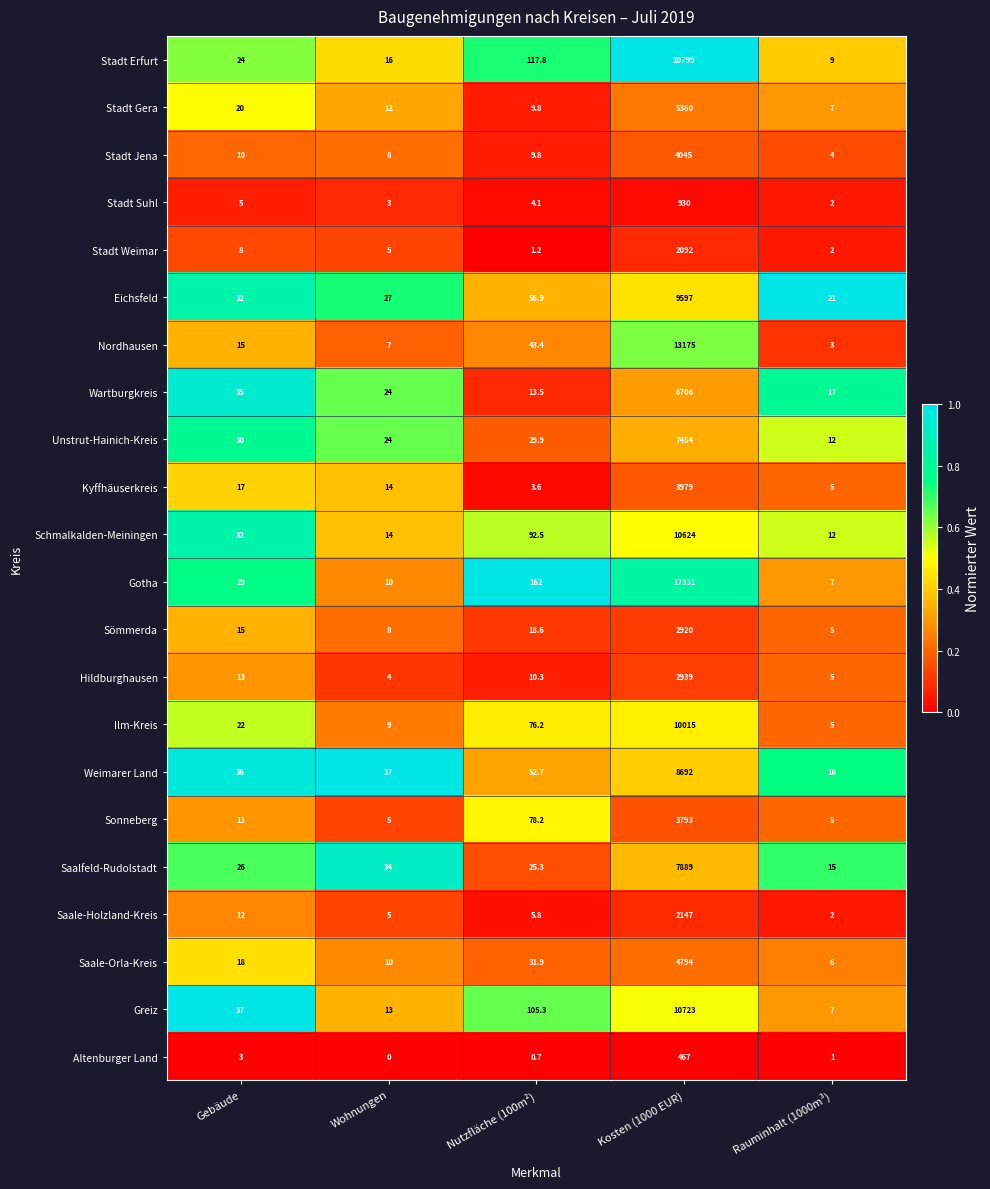

Is it true that Ilm-Kreis equals 22.0 at Gebäude?

True